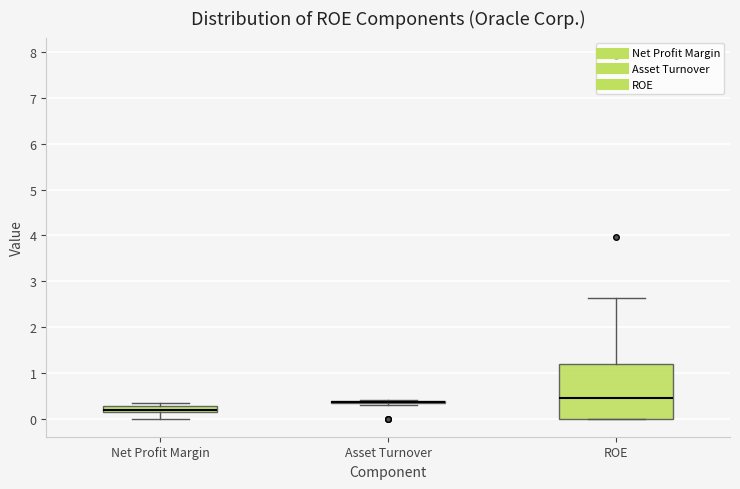

Where is the upper edge of the box for Net Profit Margin on the y-axis? The values are not printed on the chart, so give them approximately, as read against the axis.

0.3